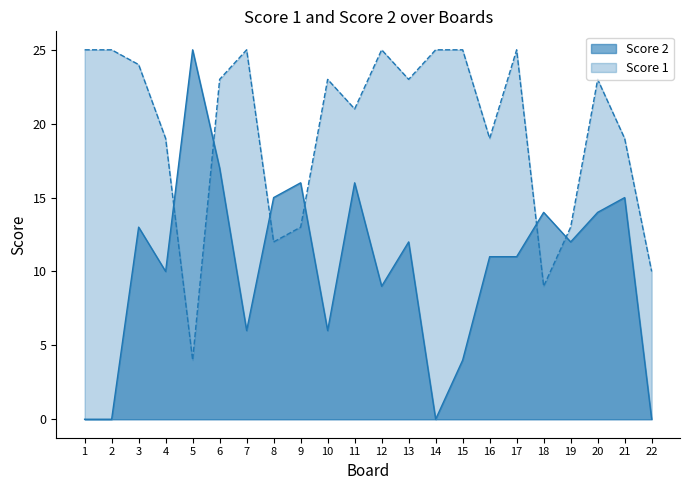

How many interior local peaks does the Score 2 series have?

7